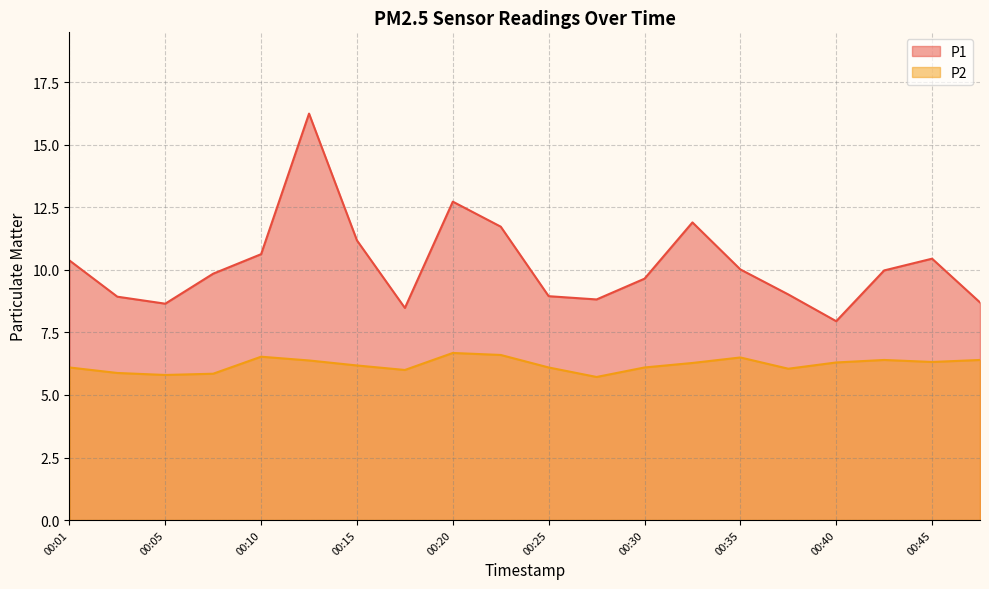

What is the total value across all series at 00:08?

15.7